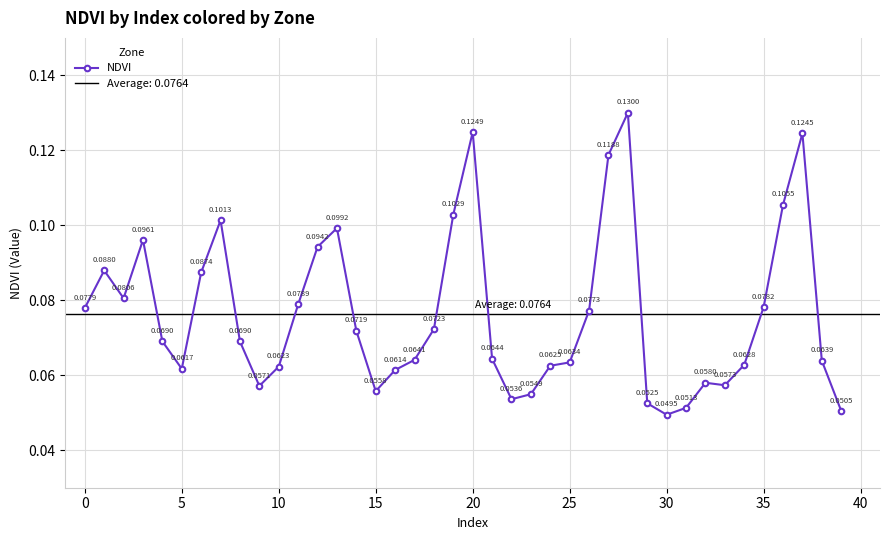

Read the value at 13.

0.1